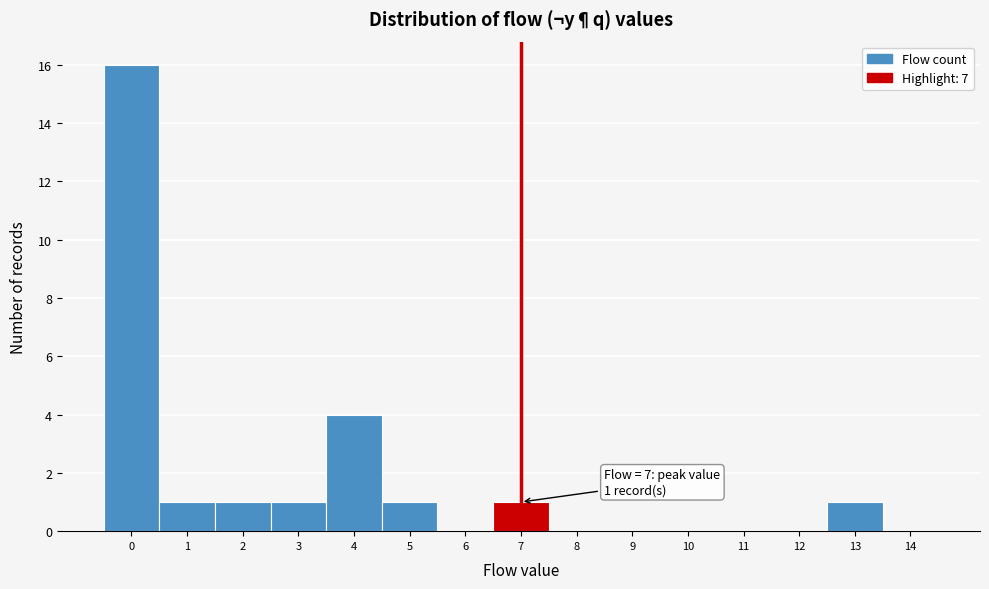

Which range on the x-axis has the tallest bar?

-0.5 to 0.5